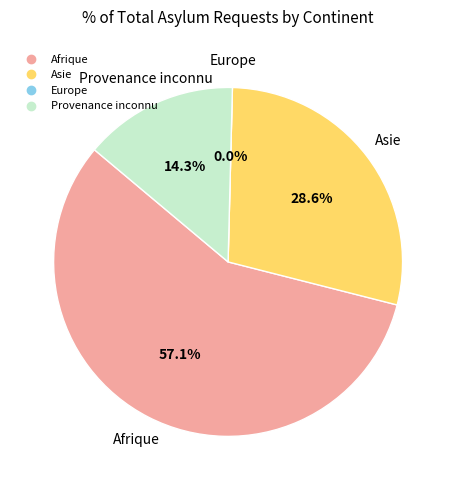

Do Asie and Provenance inconnu together represent more than half of the pie?

No